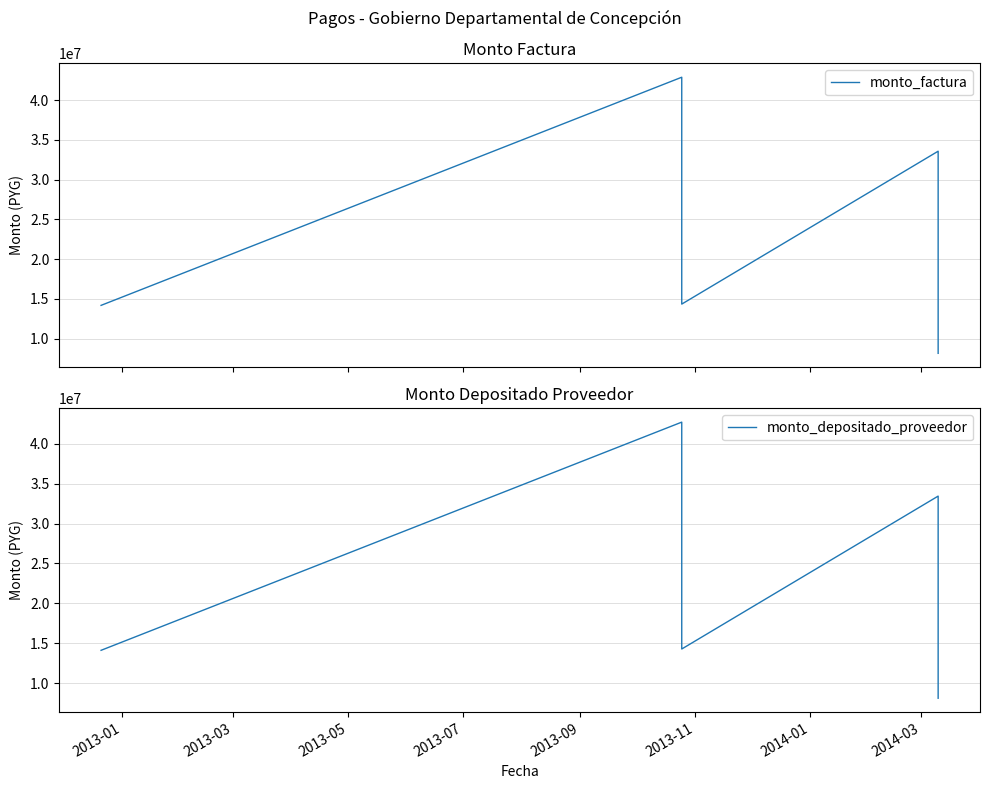

Rank the series at 2013-07 from lowest to highest value.

monto_depositado_proveedor, monto_factura